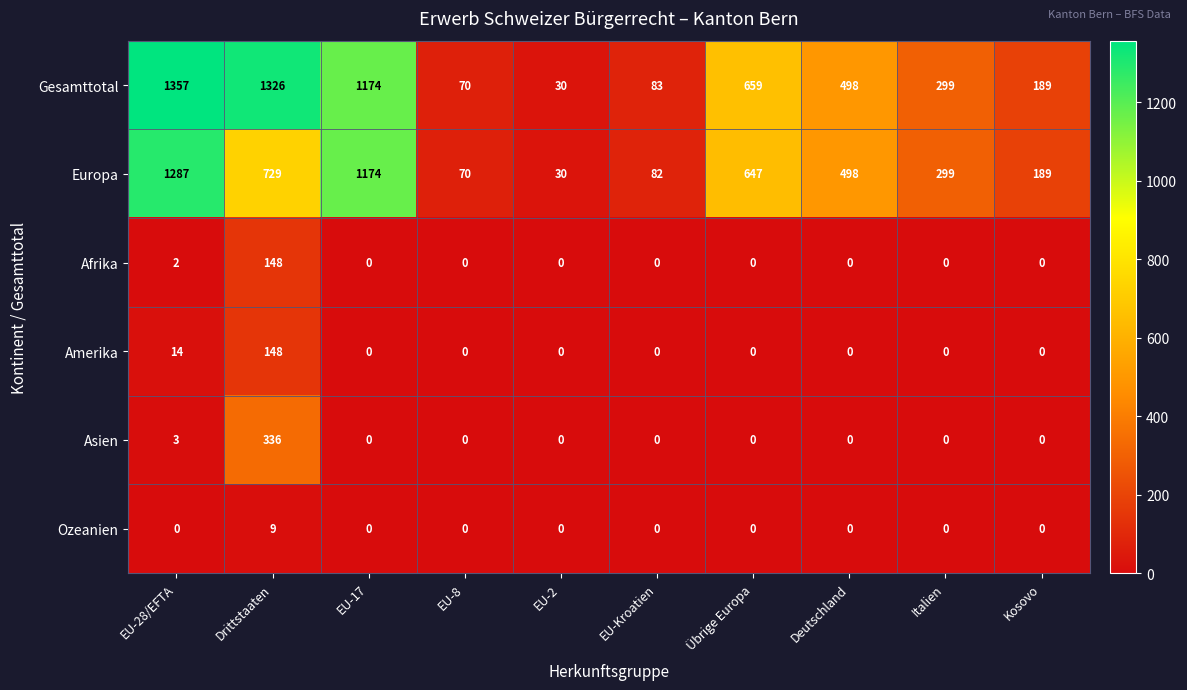

True or false: Europa has a value of 293 at Kosovo.

False